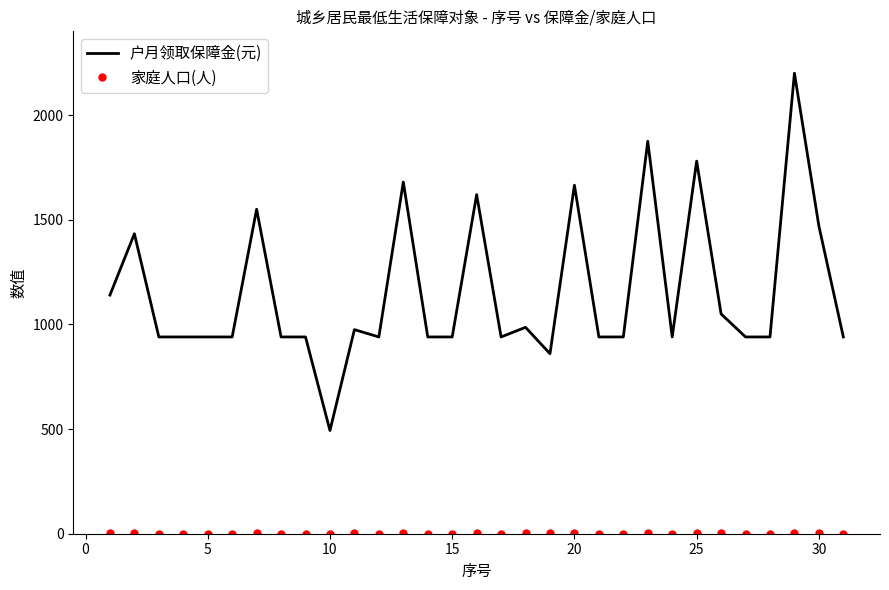

What is the difference between the maximum and minimum values in the 户月领取保障金(元) series?

1707